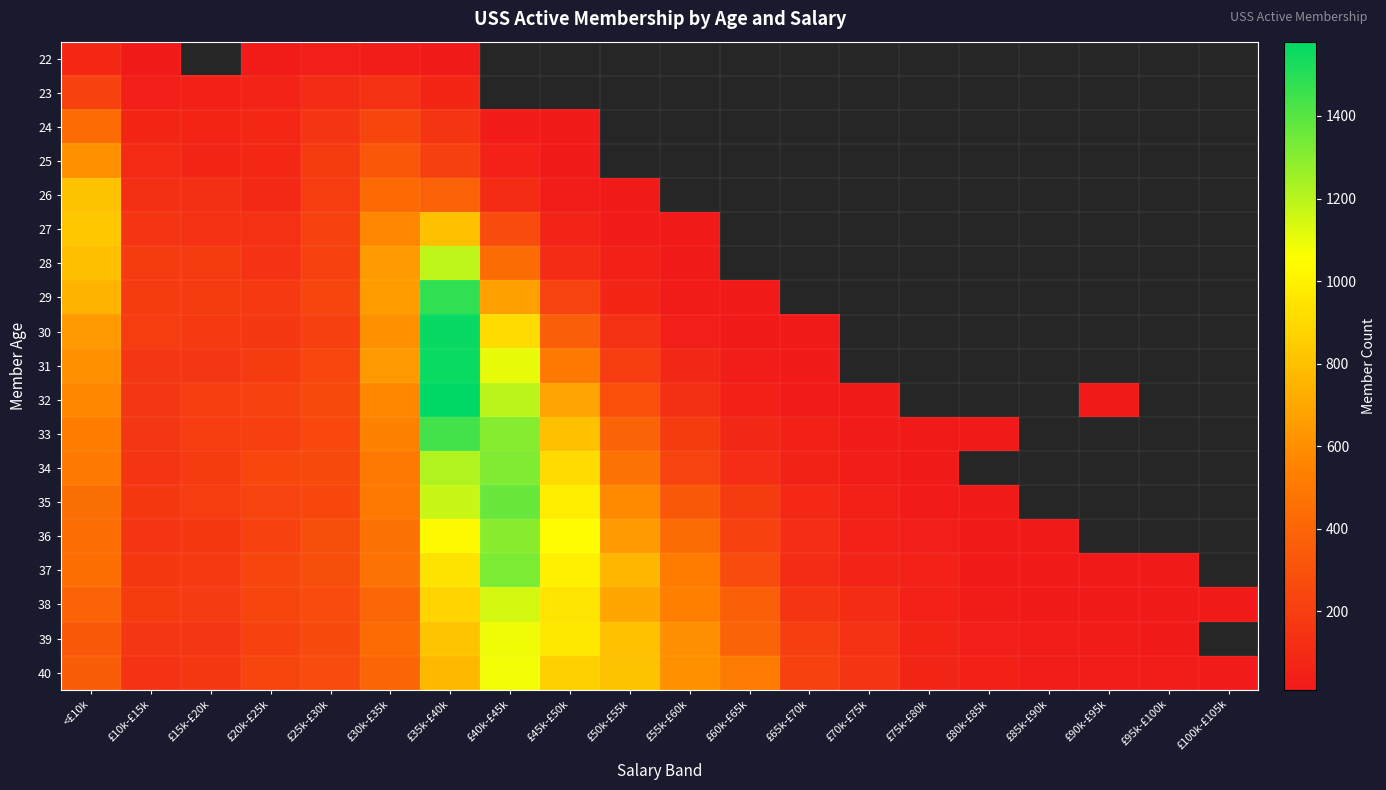

How many categories are shown in the chart?

20